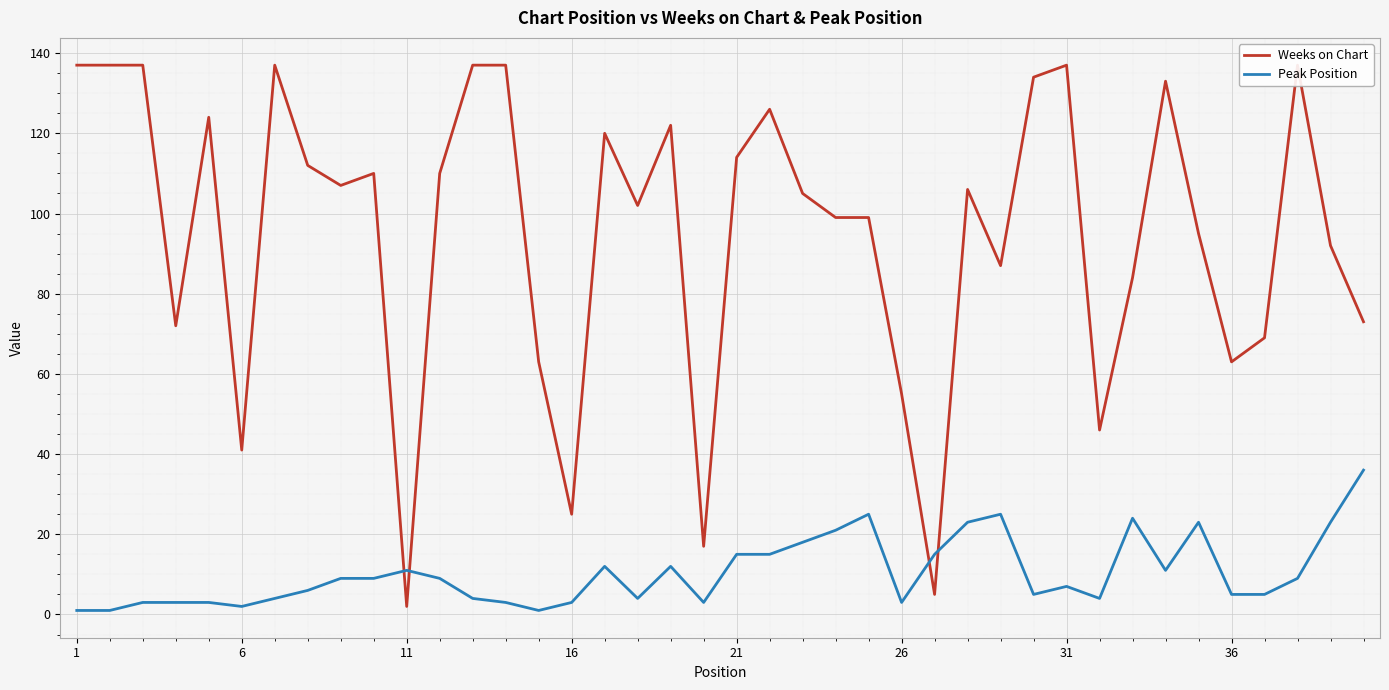

Is it true that Peak Position equals 3 at 26?

True